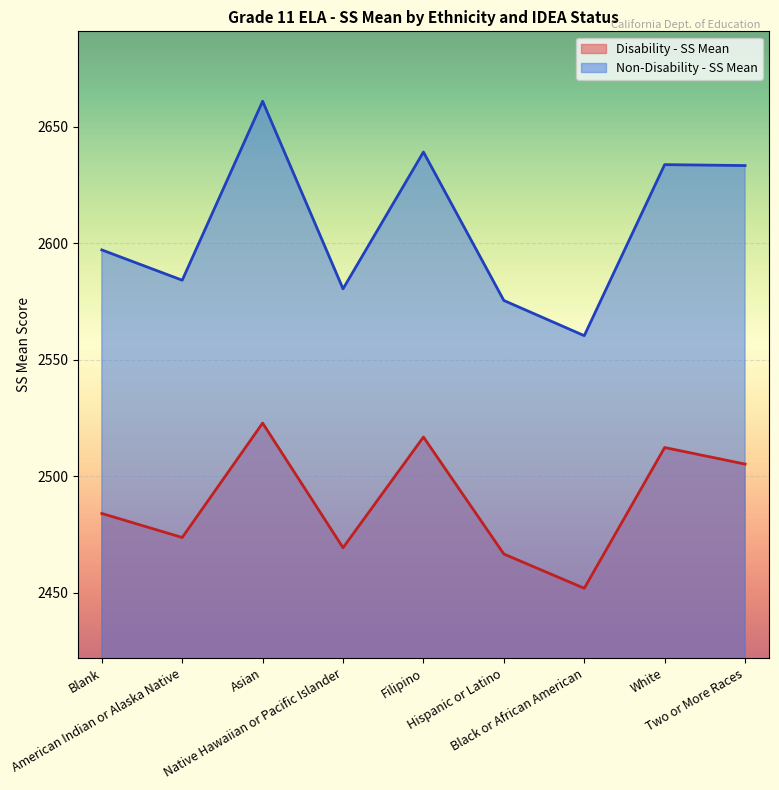

True or false: Non-Disability - SS Mean and Disability - SS Mean intersect in this chart.

False